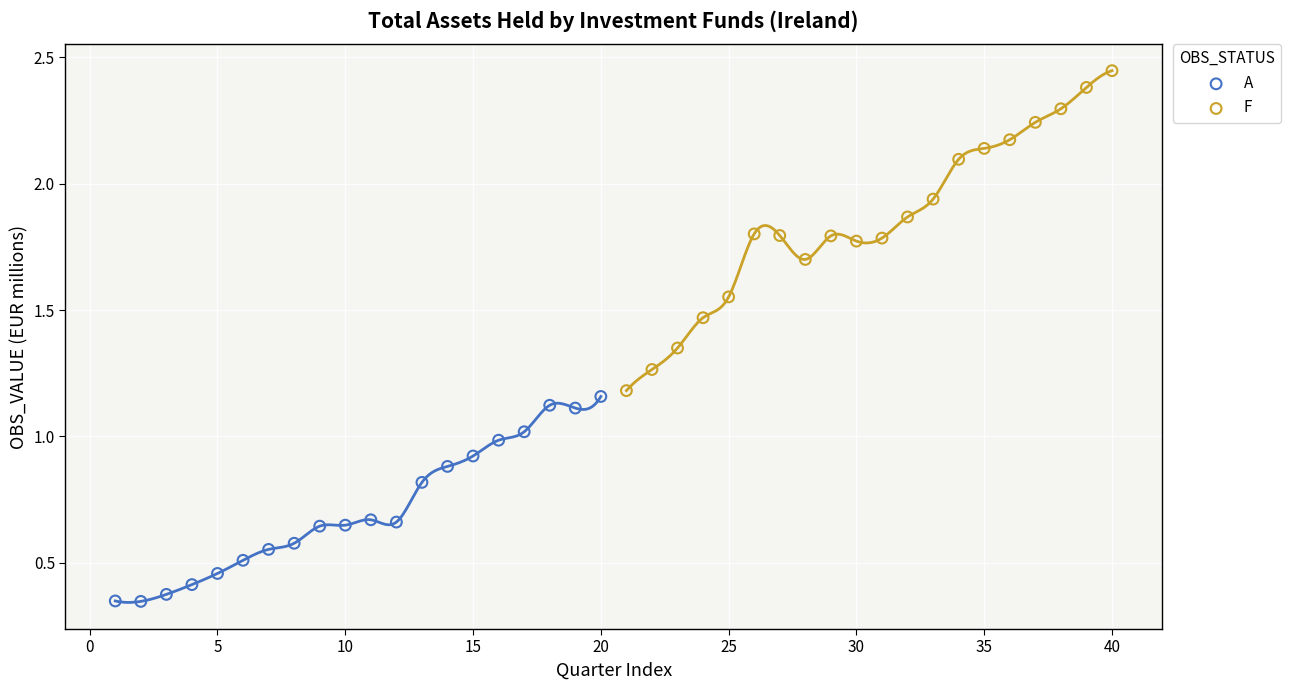

Which series reaches the maximum Y coordinate?

F